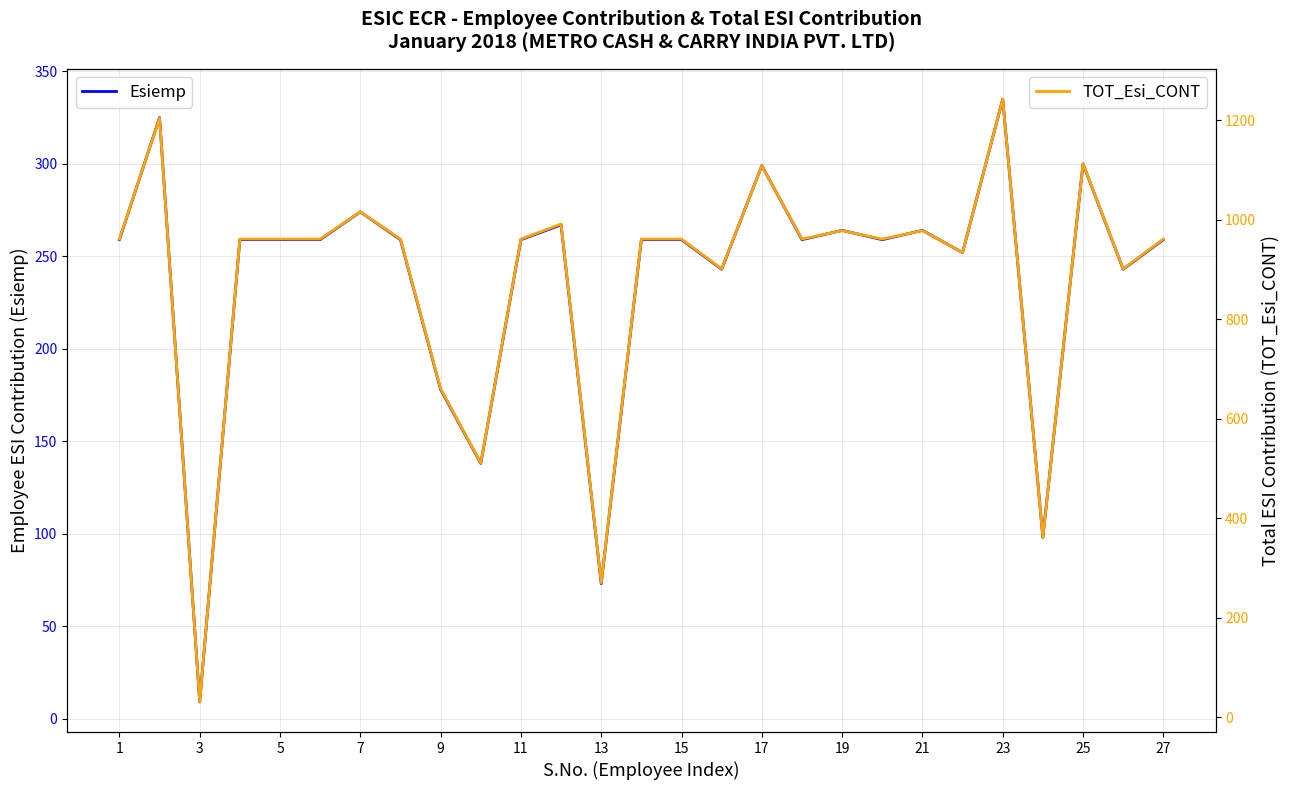

At how many categories does at least one series exceed 460?

24